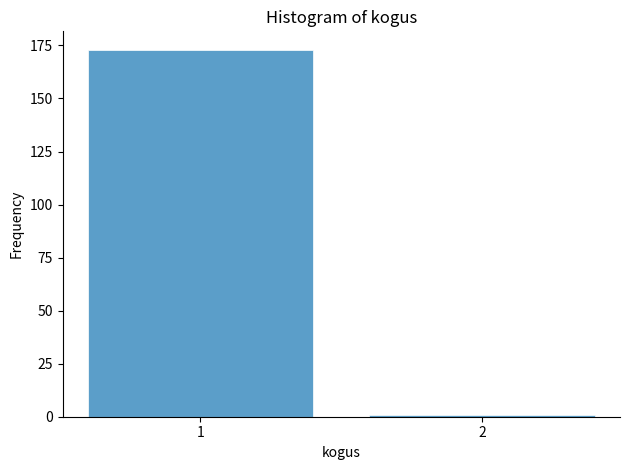

Reading left to right, what are all the values shown in this chart?

1=173	2=1